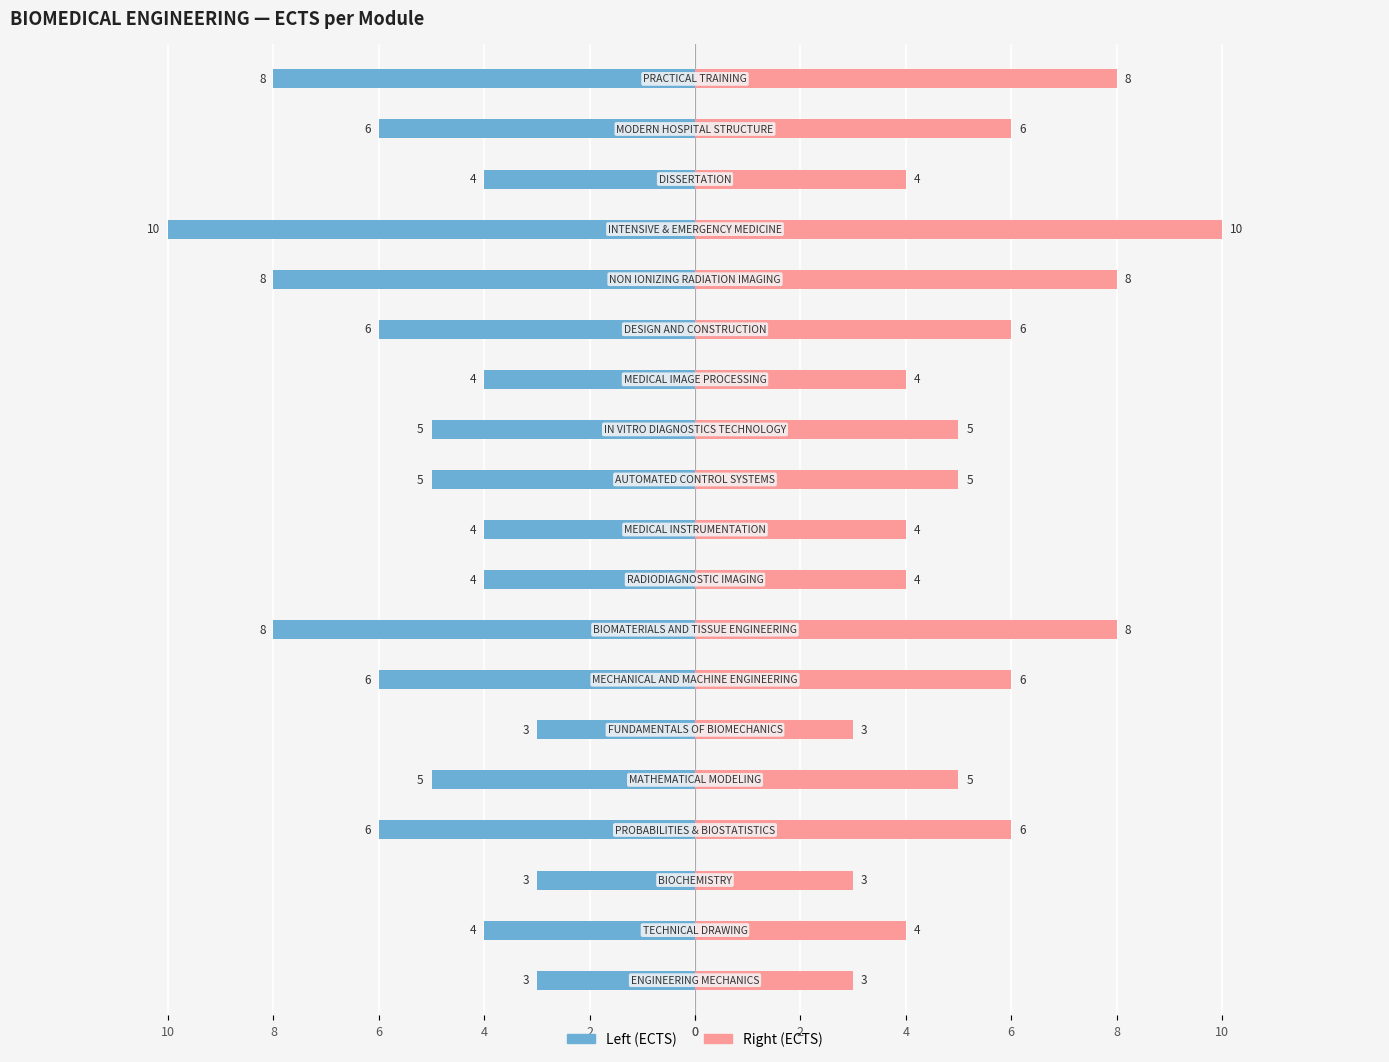

Where is ECTS (Right) nearest to the value 6?

6